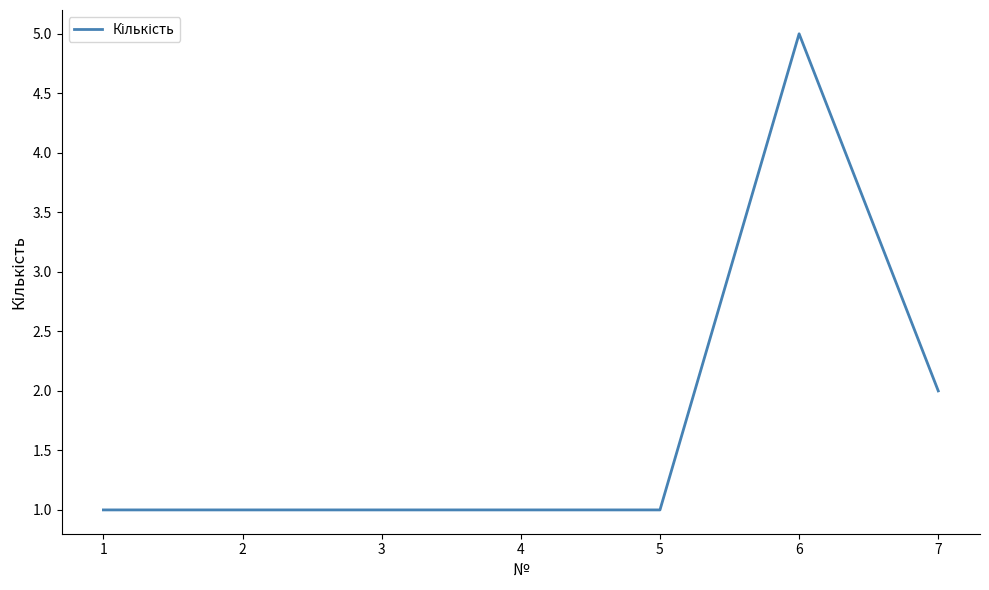

How many distinct data groups are displayed?

1